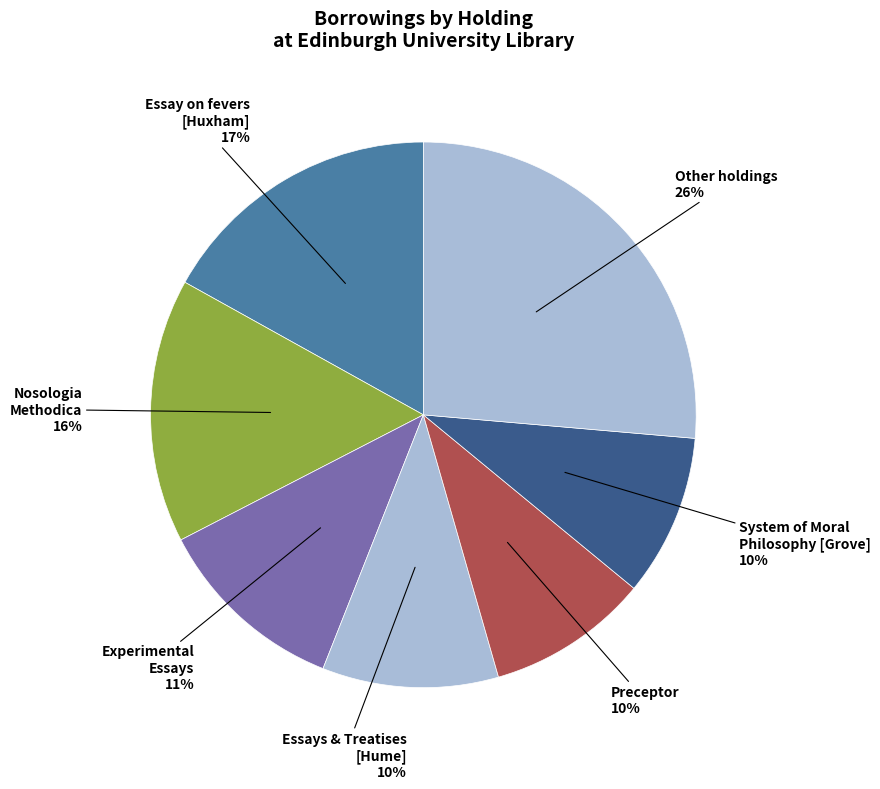

How many slices are in this pie chart?

7